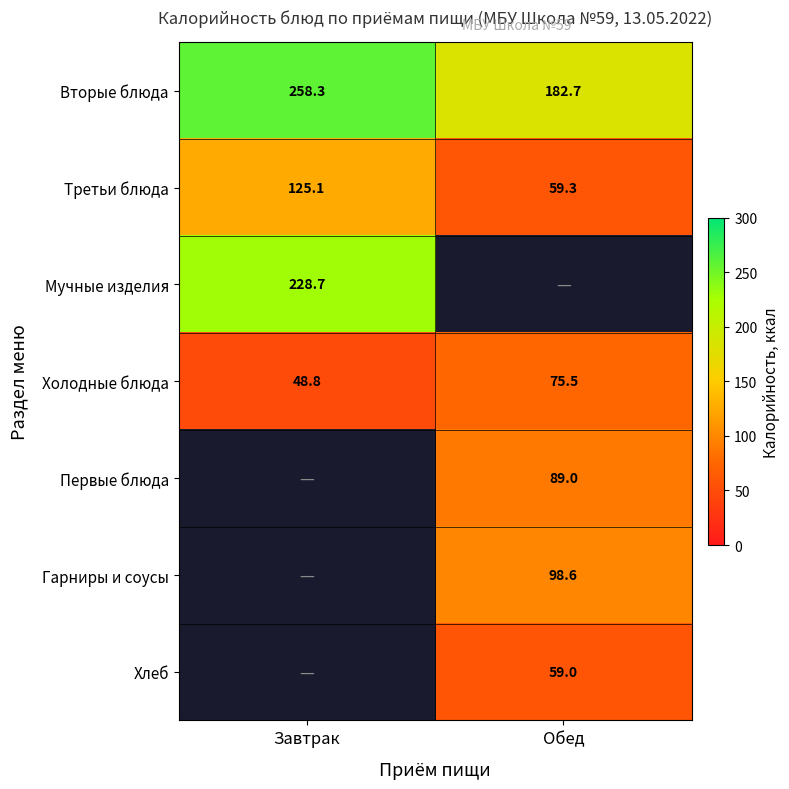

Where does the Вторые блюда series first go above 258?

Завтрак